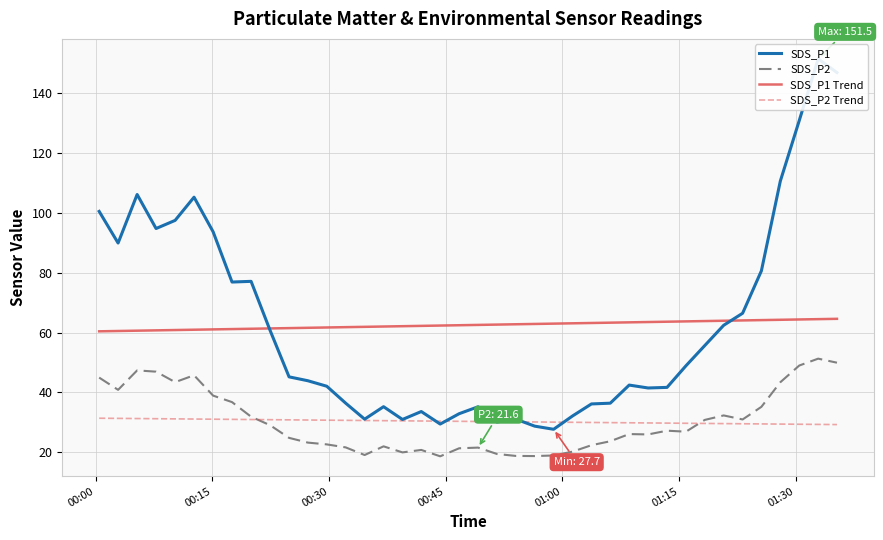

How many interior local valleys does the SDS_P1 series have?

9